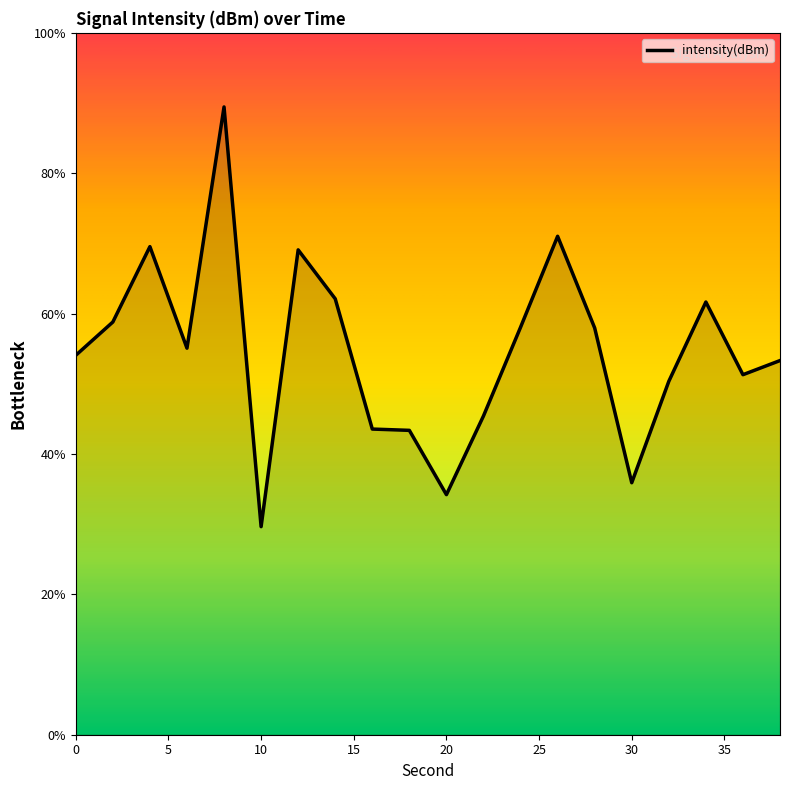

What is the difference between the maximum and minimum values?

59.8